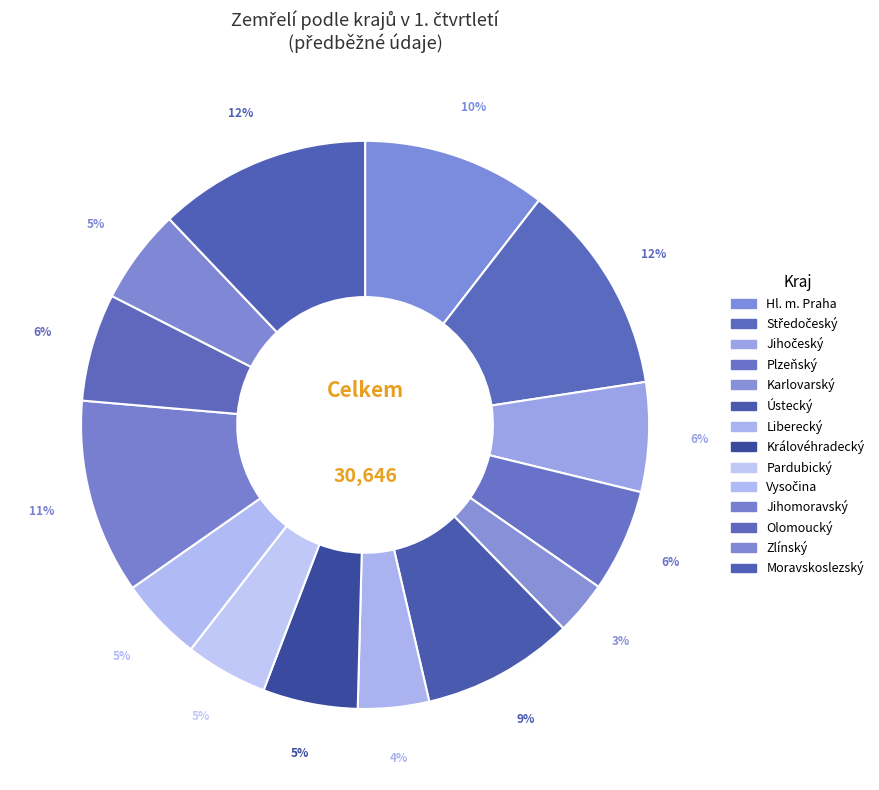

Does Liberecký account for over 50% of the chart?

No